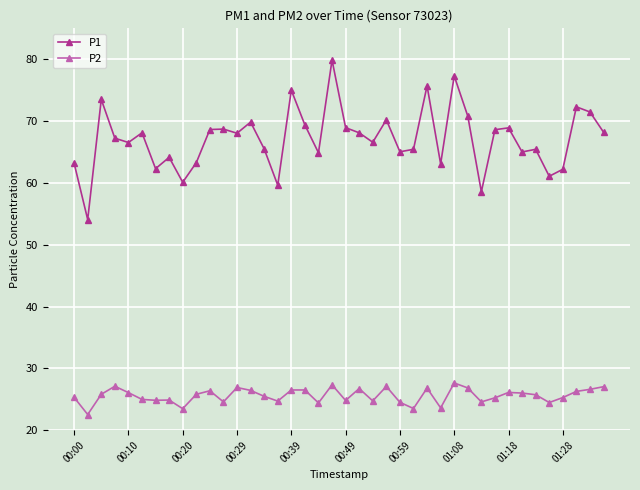

At how many categories does at least one series exceed 30?

40